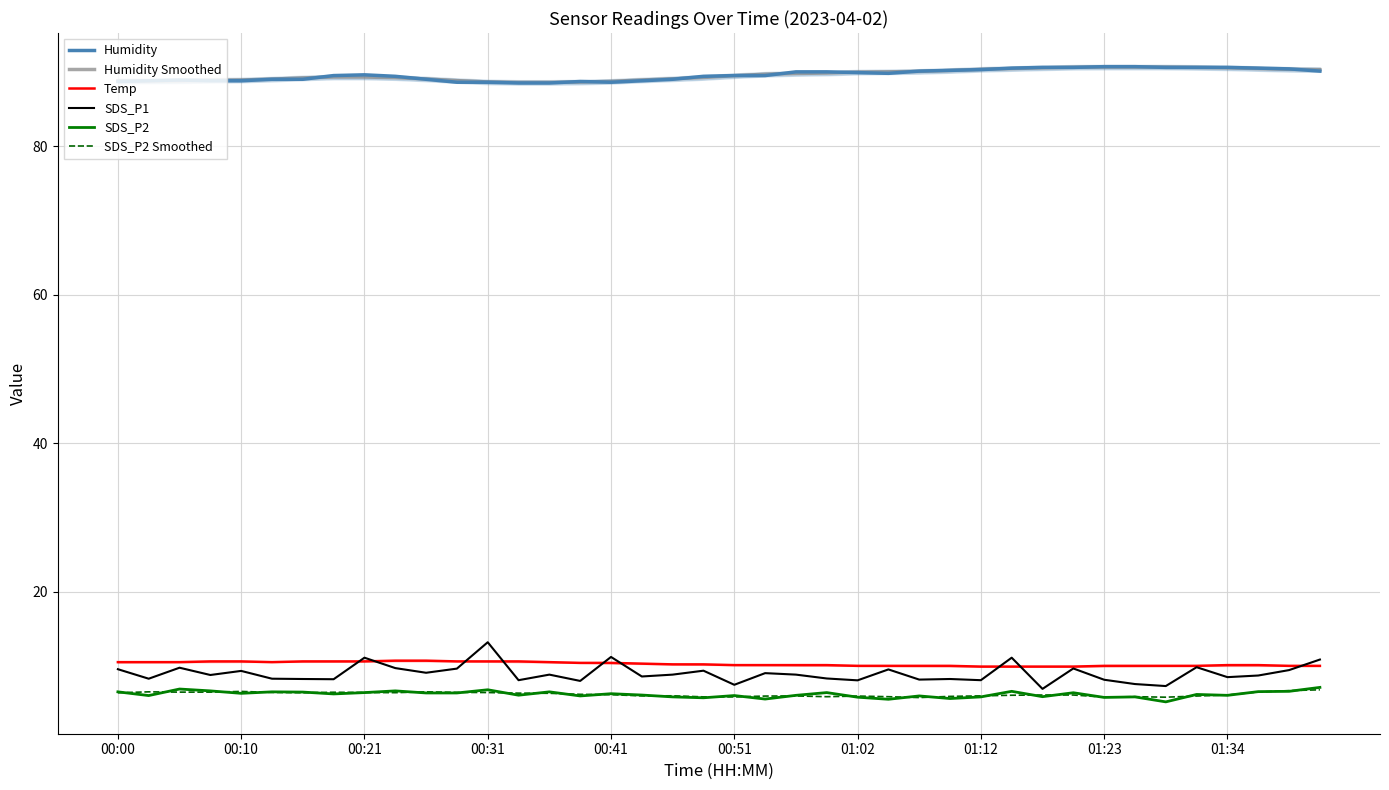

What is the sum of all SDS_P2 values?

246.9